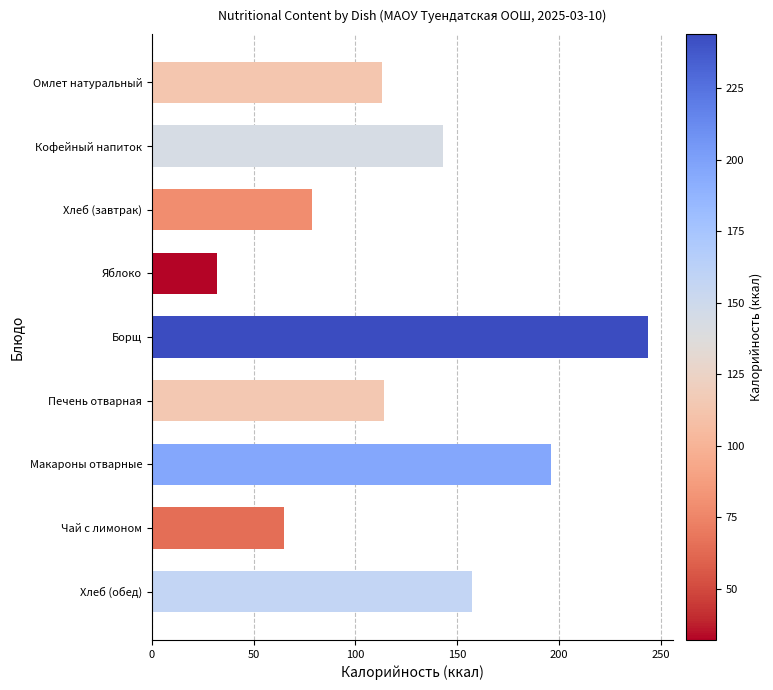

Does the chart contain any negative values?

No